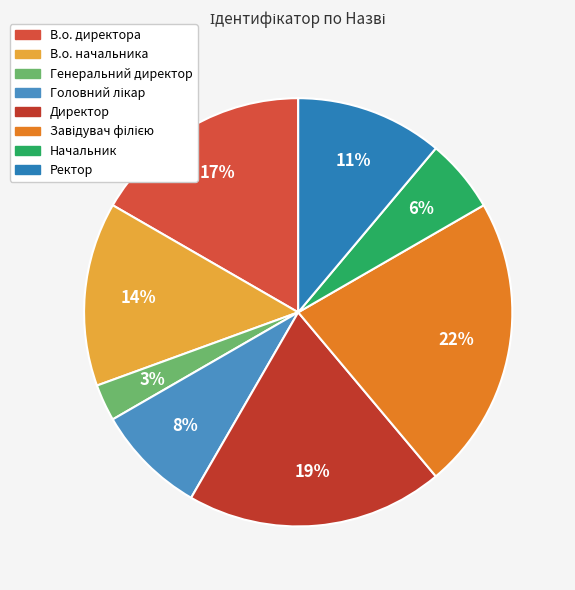

How many slices are in this pie chart?

8